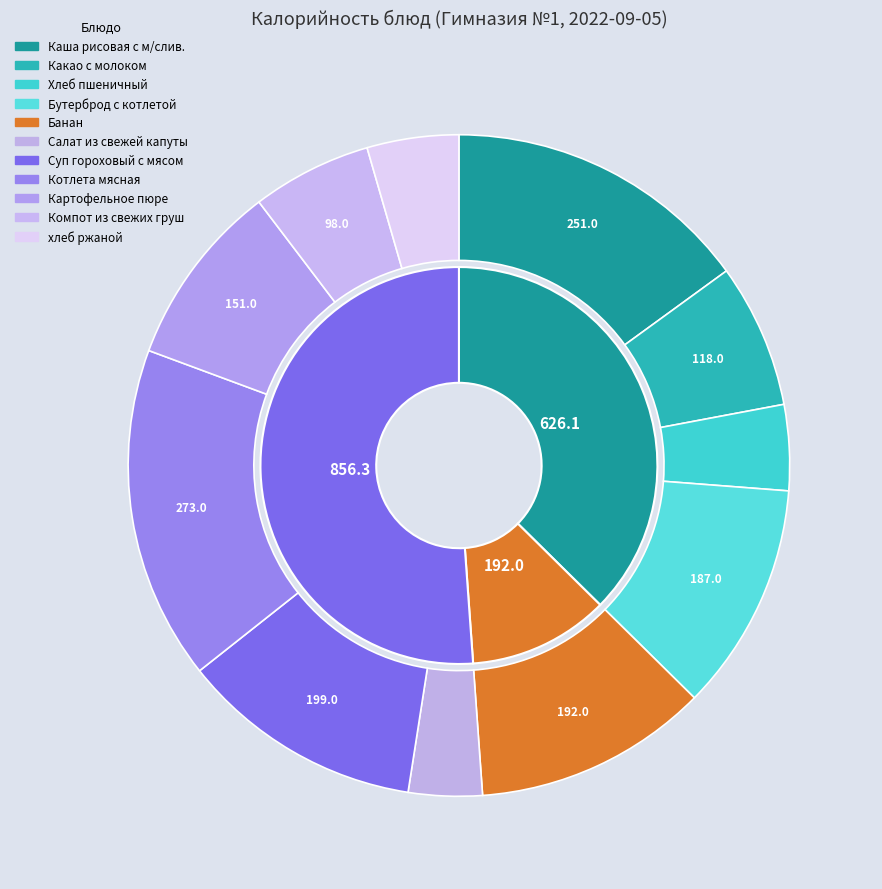

Rank the categories by value from lowest to highest.

Салат из свежей капуты, Хлеб пшеничный, хлеб ржаной, Компот из свежих груш, Какао с молоком, Картофельное пюре, Бутерброд с котлетой, Банан, Суп гороховый с мясом, Каша рисовая с м/слив., Котлета мясная